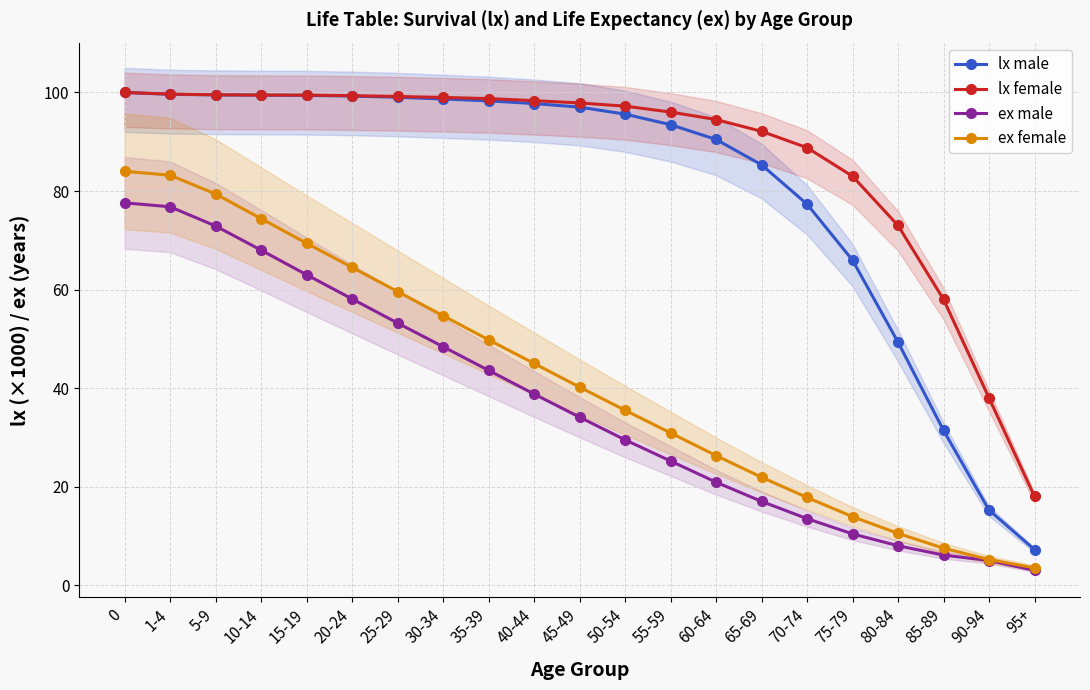

Reading right to left, transcribe all the data shown in this chart.

lx male: 7.2	15.2	31.4	49.3	66.0	77.3	85.3	90.5	93.5	95.6	97.0	97.7	98.3	98.7	99.0	99.3	99.4	99.5	99.5	99.6	100.0
lx female: 18.0	38.0	58.0	73.0	83.0	88.8	92.1	94.5	96.0	97.2	97.9	98.3	98.8	99.0	99.2	99.3	99.5	99.5	99.5	99.7	100.0
ex male: 3.0	5.0	6.1	8.0	10.4	13.5	17.0	20.9	25.2	29.5	34.1	38.8	43.6	48.4	53.2	58.1	63.0	68.0	72.9	76.8	77.6
ex female: 3.5	5.2	7.5	10.5	13.9	17.8	21.9	26.3	30.9	35.5	40.2	45.0	49.8	54.7	59.6	64.5	69.4	74.4	79.4	83.2	84.0